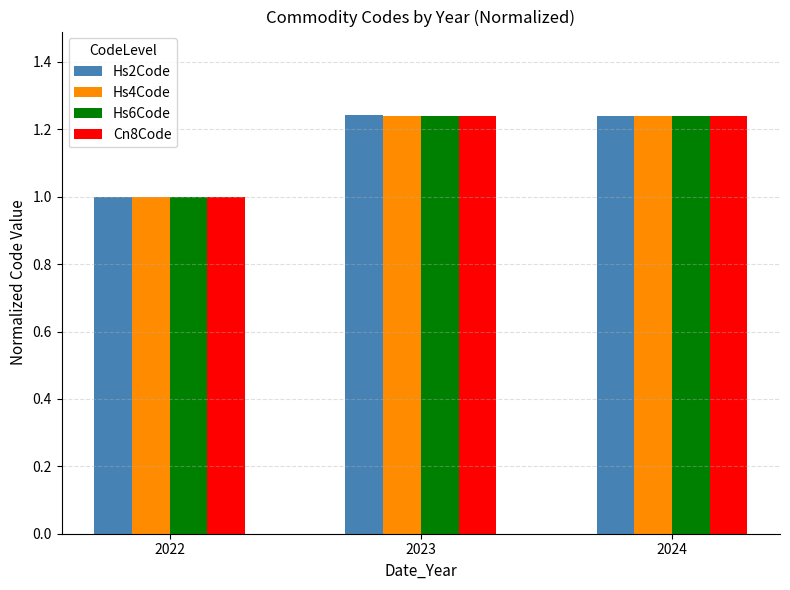

The value of Cn8Code at 2022 is 1.0. True or false?

True